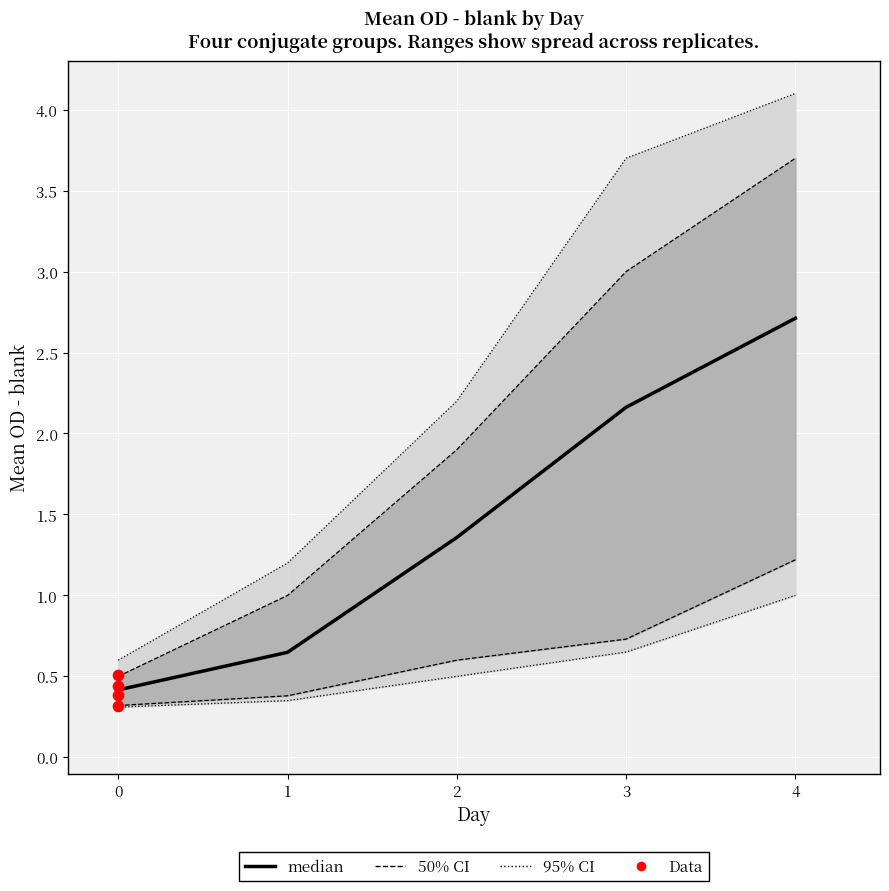

At how many categories does at least one series exceed 2?

3